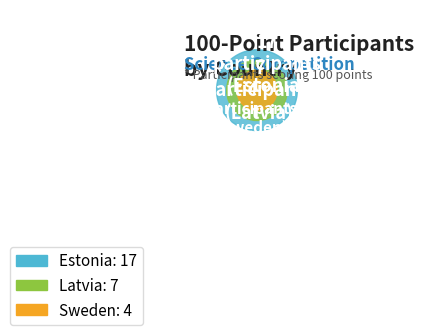

Is Latvia the majority of the pie?

No